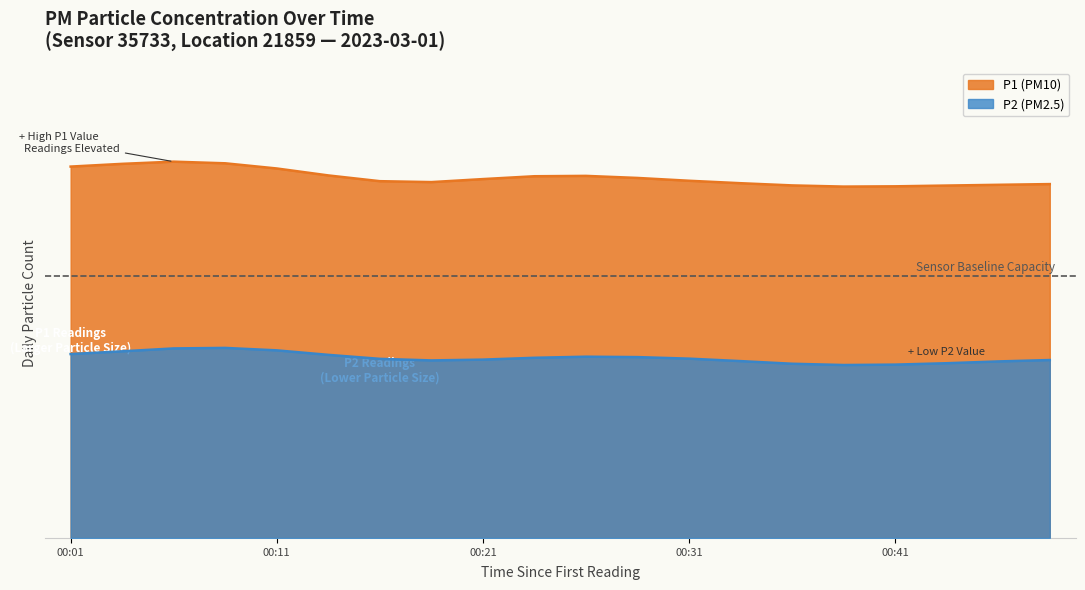

What is the smallest value displayed?

260.7